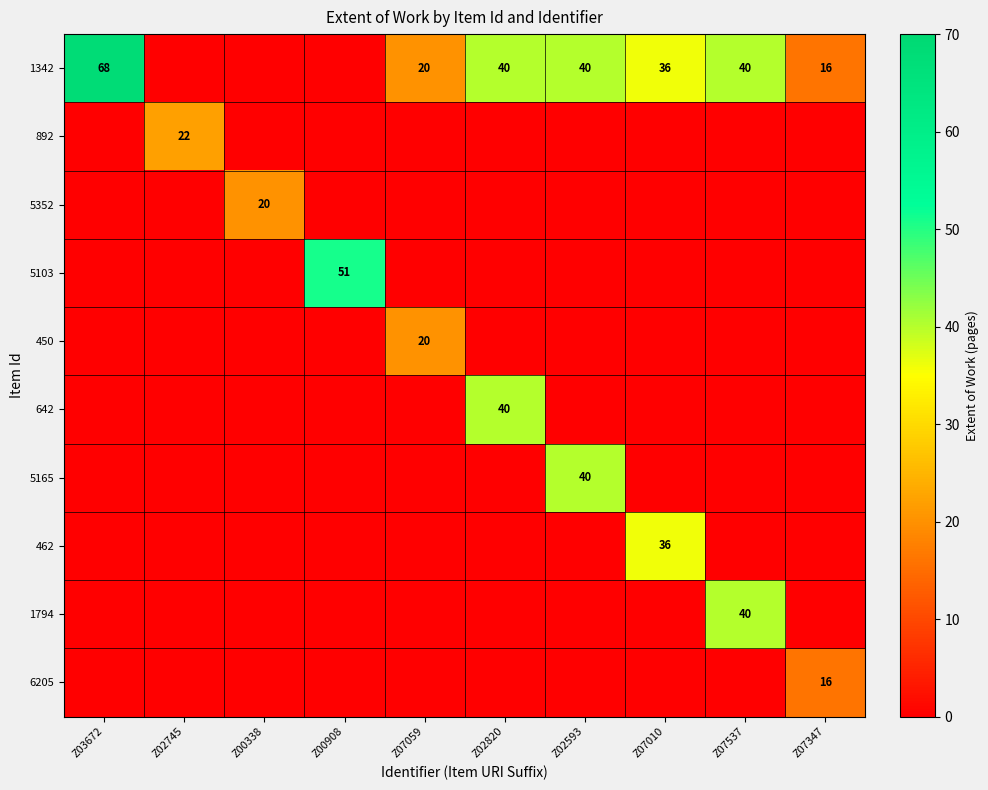

The 1342 series shows 13 at Z07059. True or false?

False